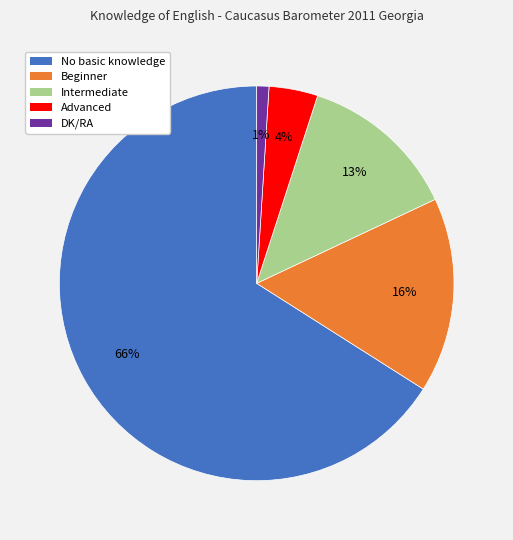

Between Intermediate and Advanced, which is larger?

Intermediate